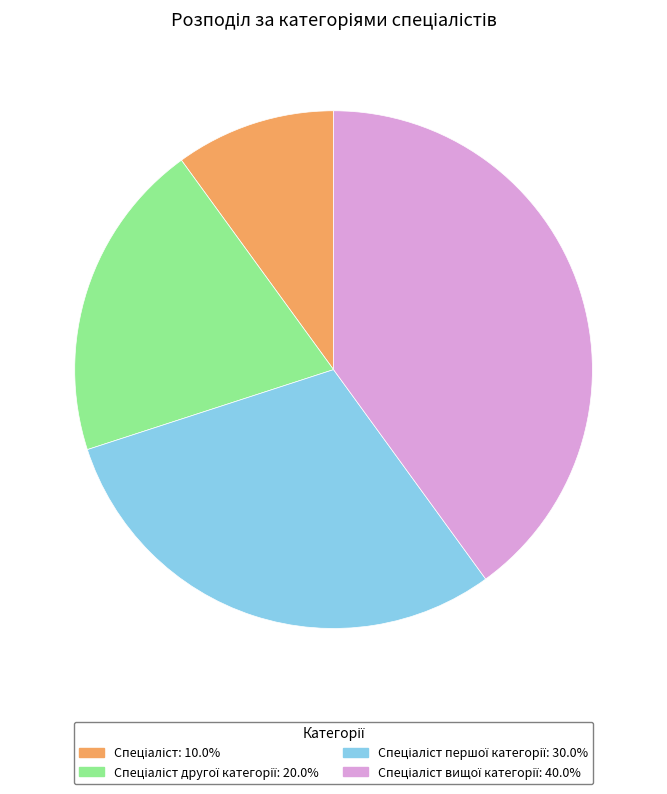

Is there a majority slice in this chart?

No